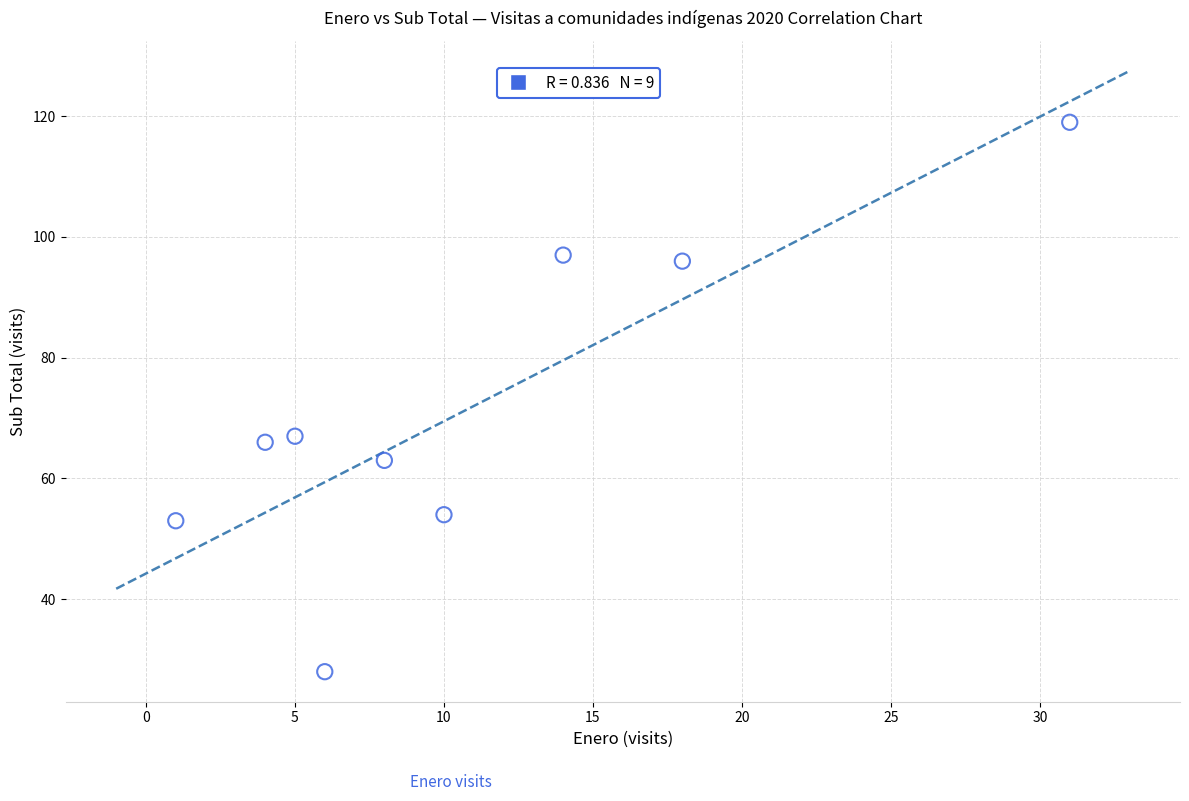

What is the average X value?

11